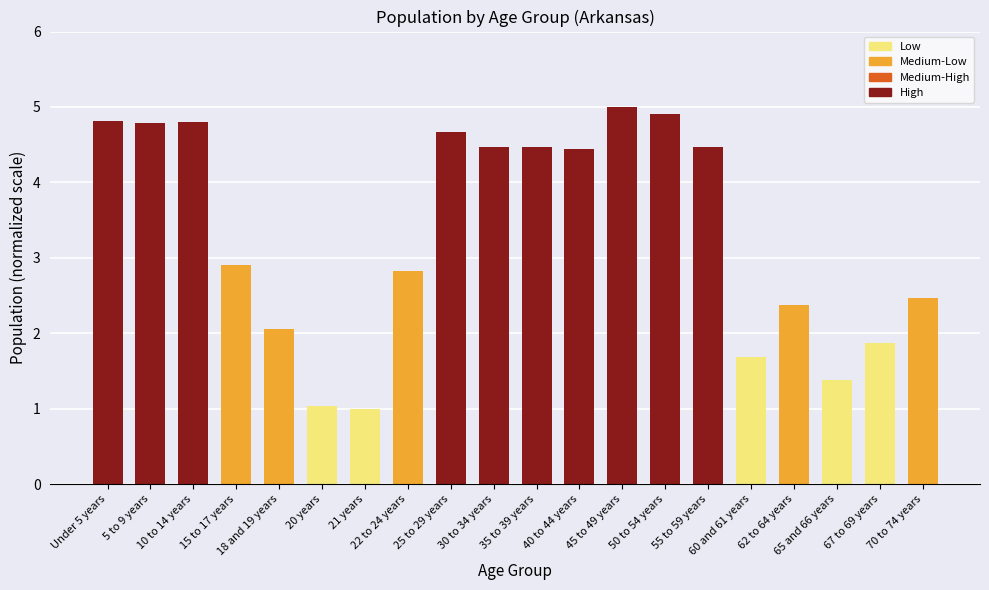

Where is the data nearest to the value 2?

18 and 19 years